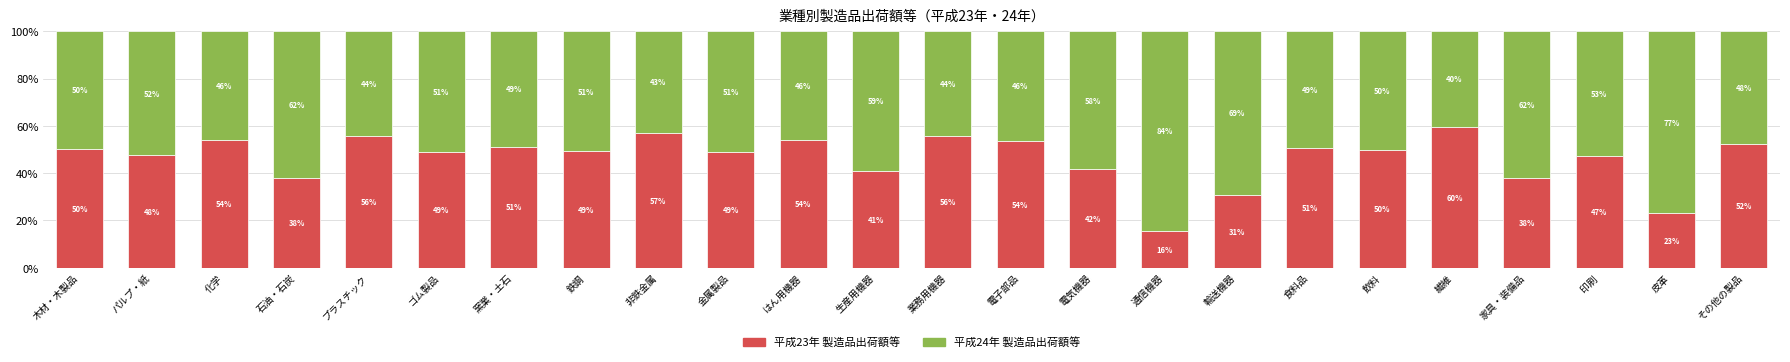

What is the approximate value of 平成23年 製造品出荷額等 at 食料品?

50.5